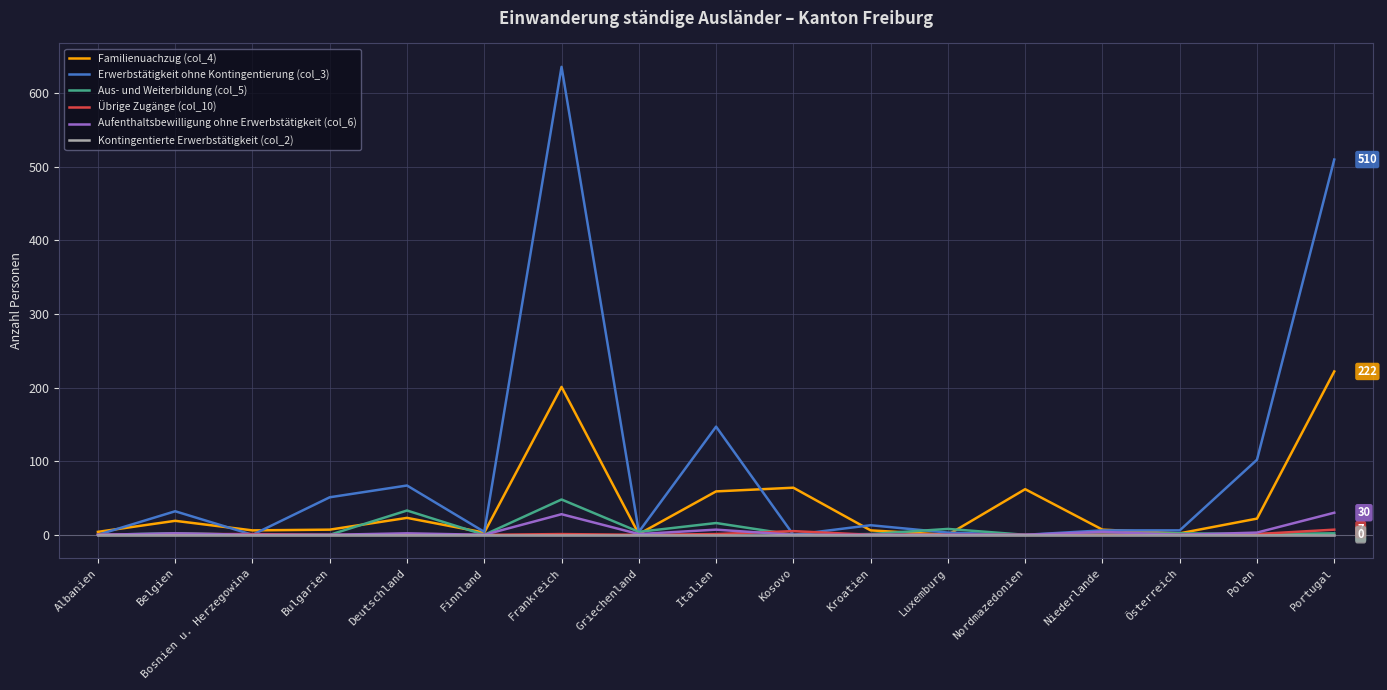

Is it true that Aufenthaltsbewilligung ohne Erwerbstätigkeit (col_6) equals 0 at Österreich?

True